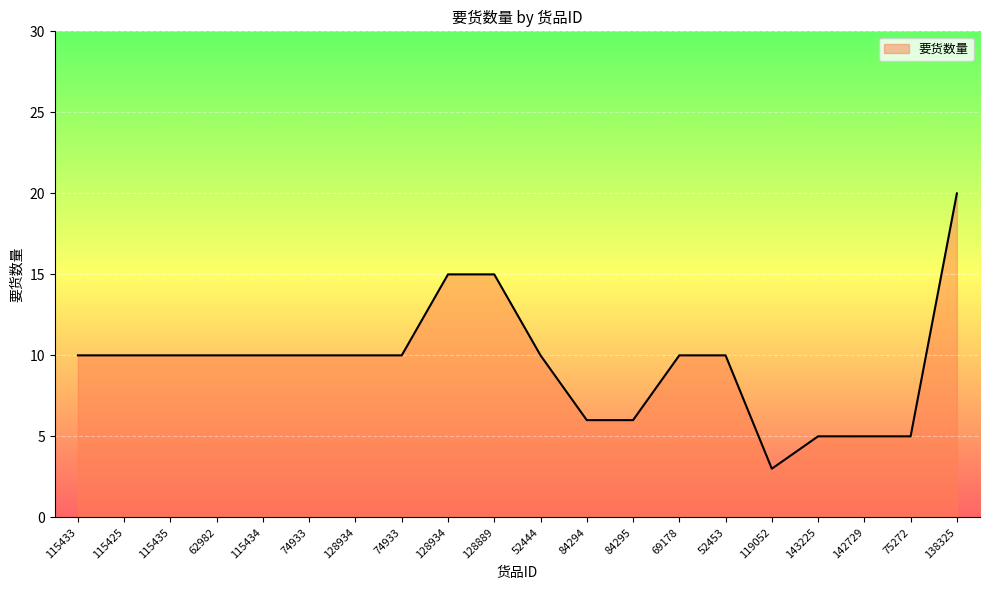

Is this an area chart (filled region under the line)?

Yes